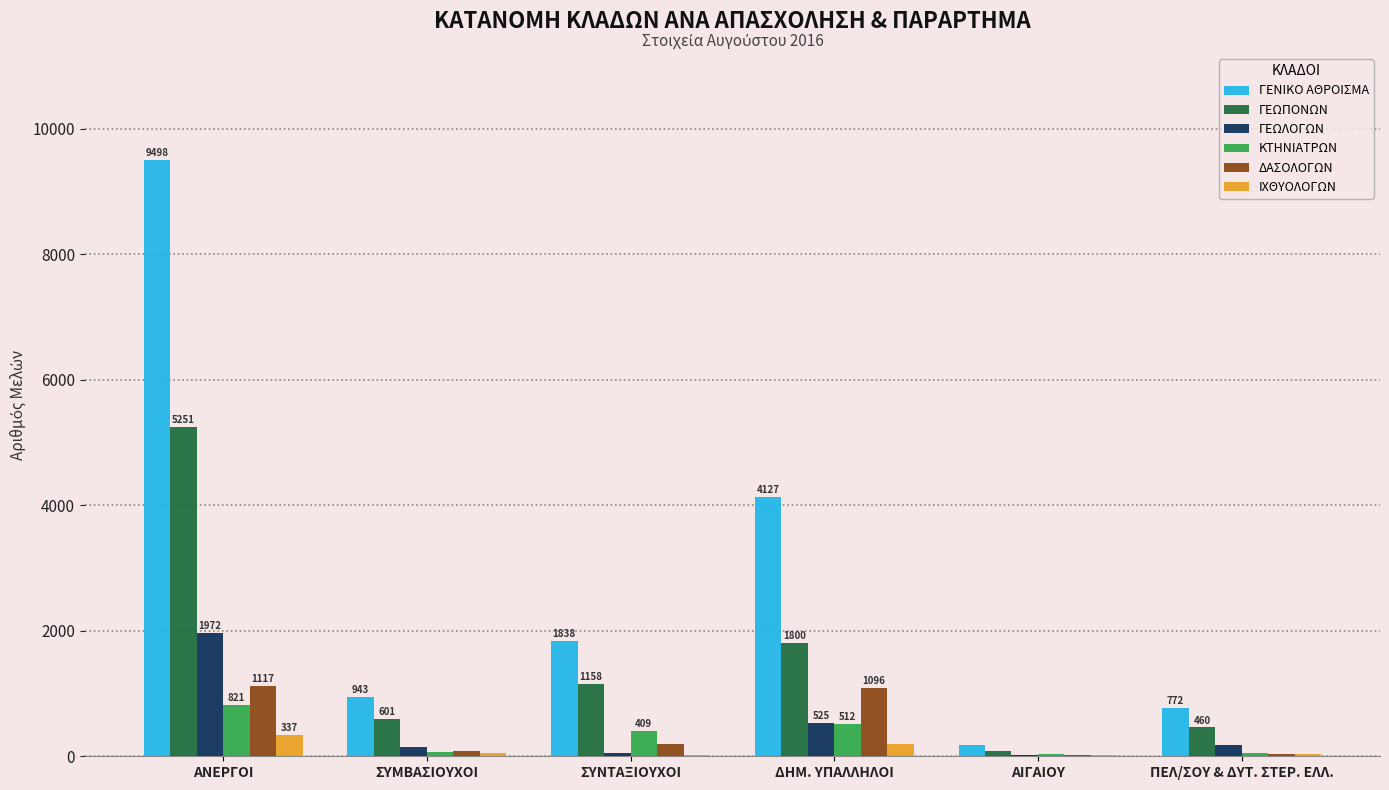

Which series has the largest total across all categories?

ΓΕΝΙΚΟ ΑΘΡΟΙΣΜΑ